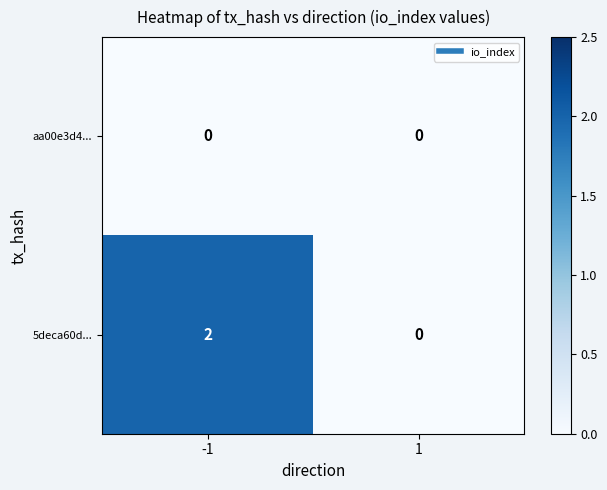

What is the total value across all series at -1?

2